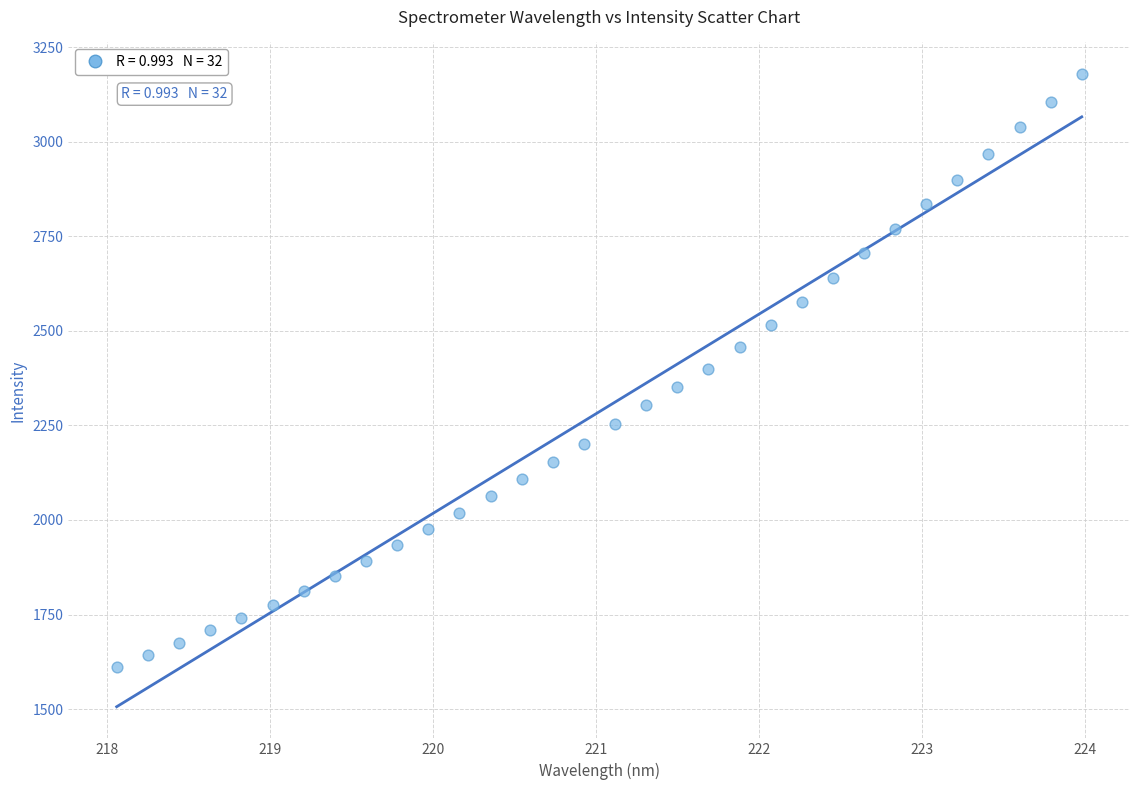

What is the range of Y values (max minus min)?

1568.4